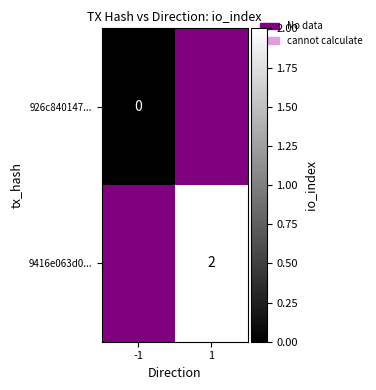

The value of 9416e063d0... at 1 is 2. True or false?

True